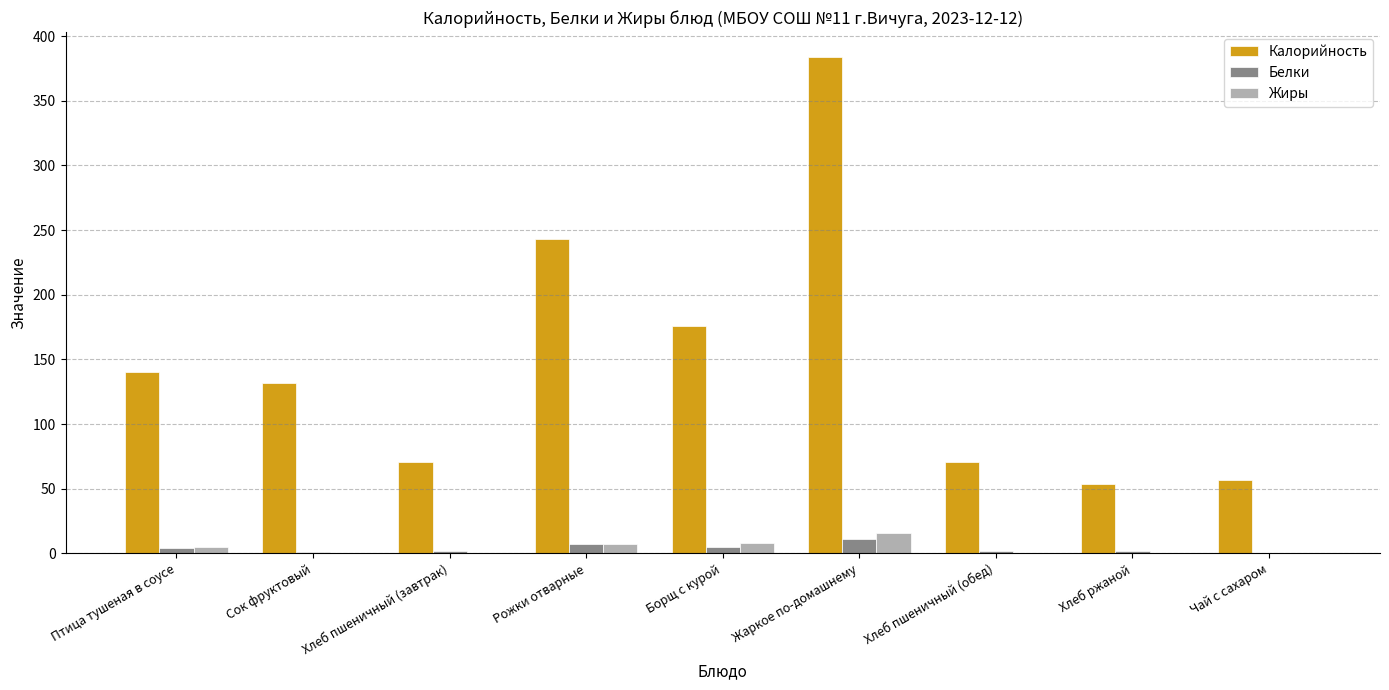

True or false: Жиры has a value of 0 at Сок фруктовый.

True